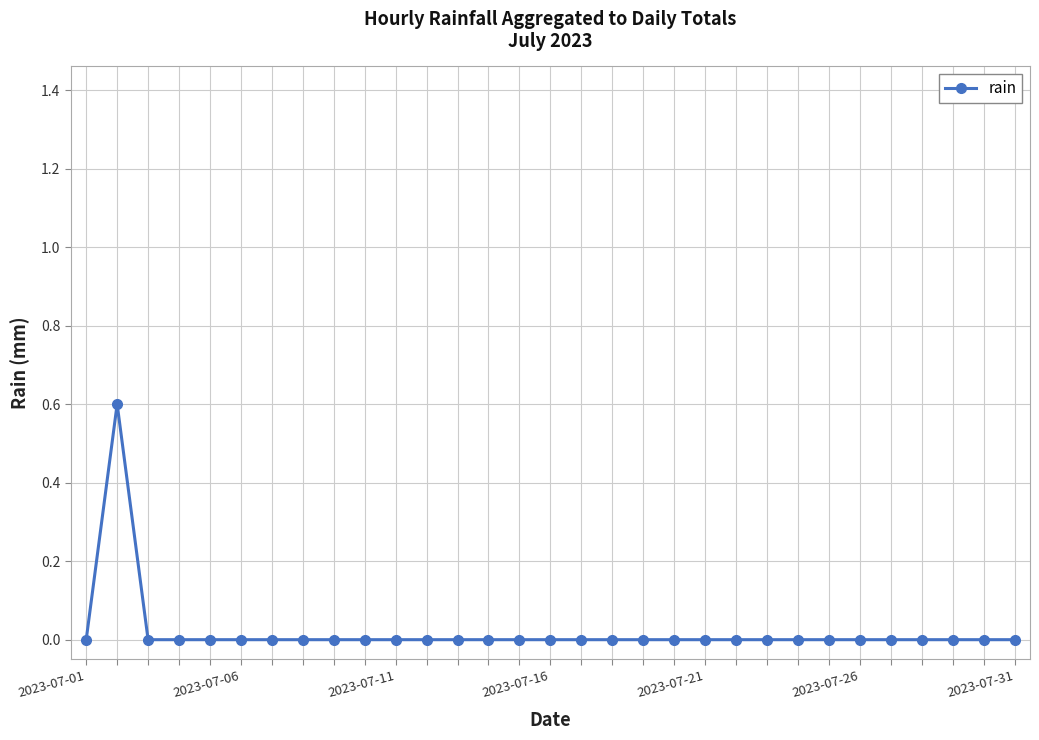

True or false: there are more than 0 points higher than both neighbors.

True